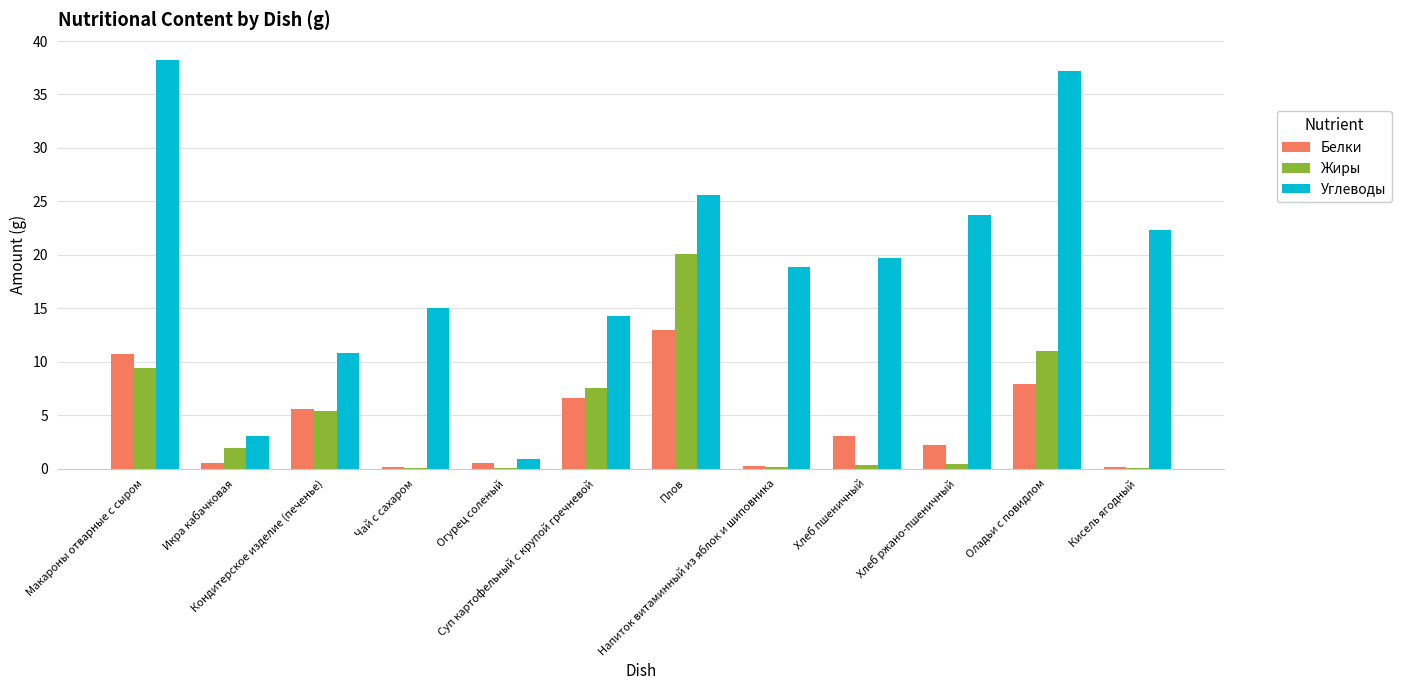

Which series has the largest total across all categories?

Углеводы